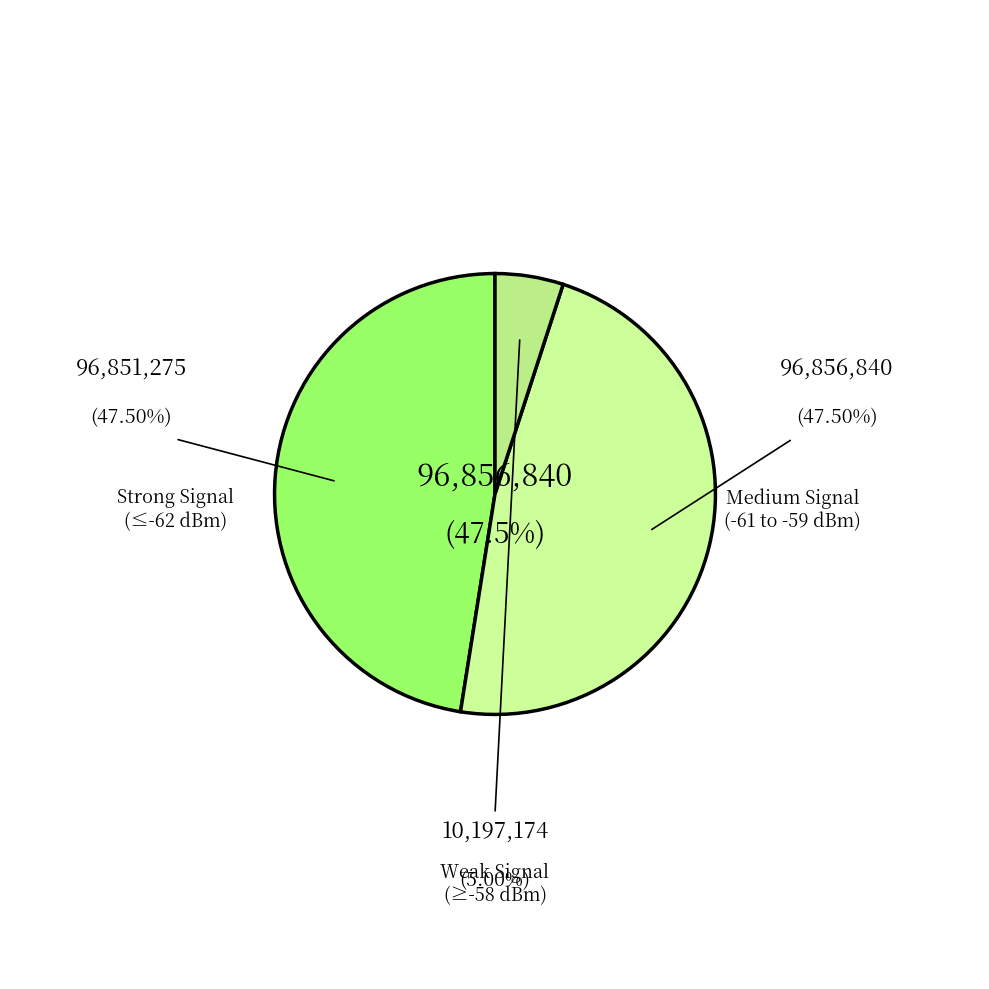

How many segments does this pie chart have?

3